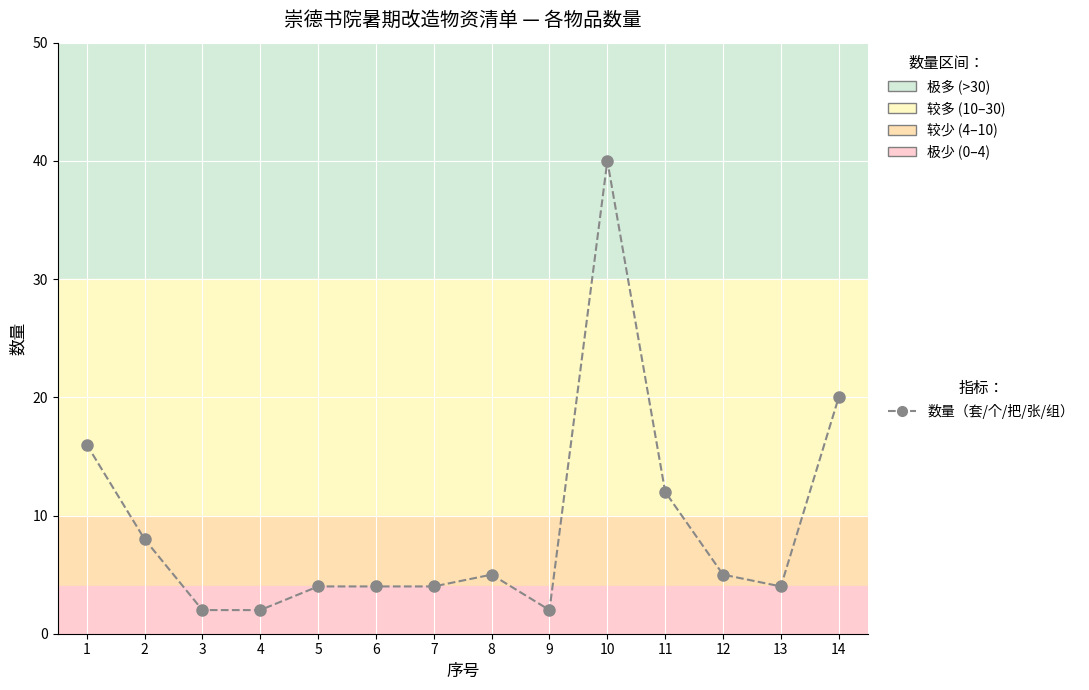

Where is the data nearest to the value 21?

14